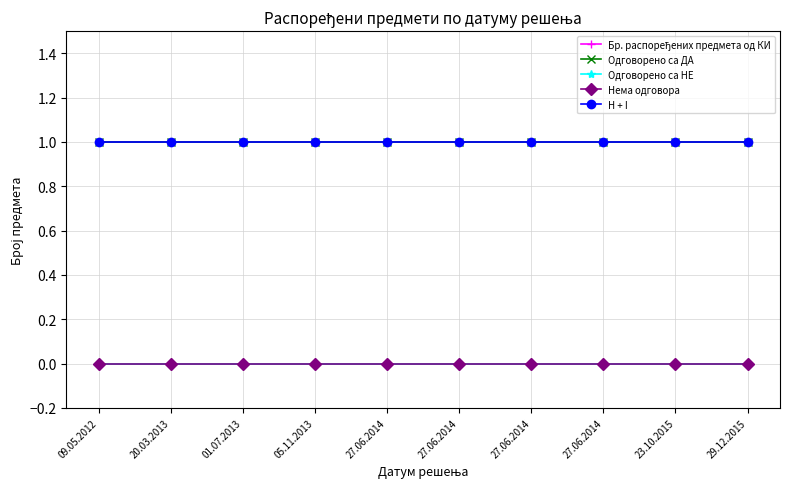

Does the chart have visible grid lines?

Yes